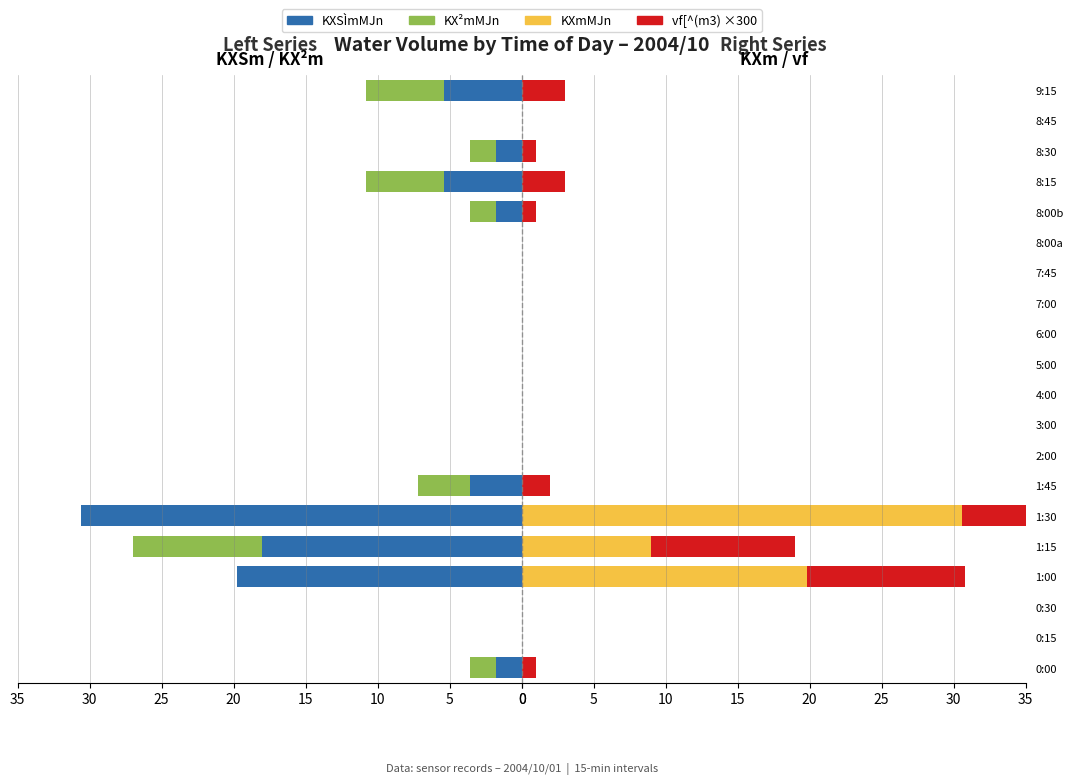

Reading left to right, transcribe all the data shown in this chart.

KXSÌmMJn: 1.8	0.0	0.0	19.8	18.0	30.6	3.6	0.0	0.0	0.0	0.0	0.0	0.0	0.0	0.0	1.8	5.4	1.8	0.0	5.4
KX²mMJn: 1.8	0.0	0.0	0.0	9.0	0.0	3.6	0.0	0.0	0.0	0.0	0.0	0.0	0.0	0.0	1.8	5.4	1.8	0.0	5.4
KXmMJn: 0.0	0.0	0.0	19.8	9.0	30.6	0.0	0.0	0.0	0.0	0.0	0.0	0.0	0.0	0.0	0.0	0.0	0.0	0.0	0.0
vf[^(m3)×300: 1.0	0.0	0.0	11.0	10.0	17.0	2.0	0.0	0.0	0.0	0.0	0.0	0.0	0.0	0.0	1.0	3.0	1.0	0.0	3.0